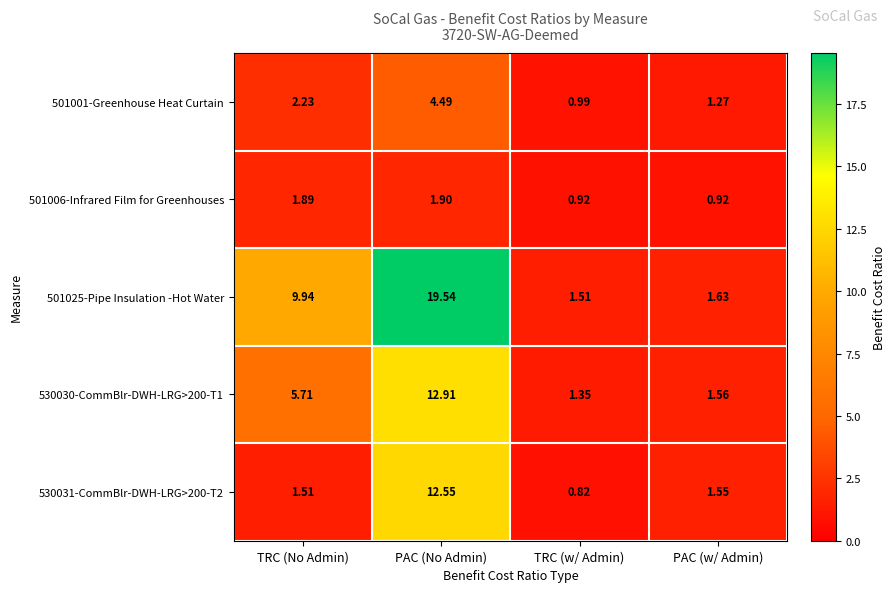

At which category does the chart reach its minimum across all series?

TRC (w/ Admin)